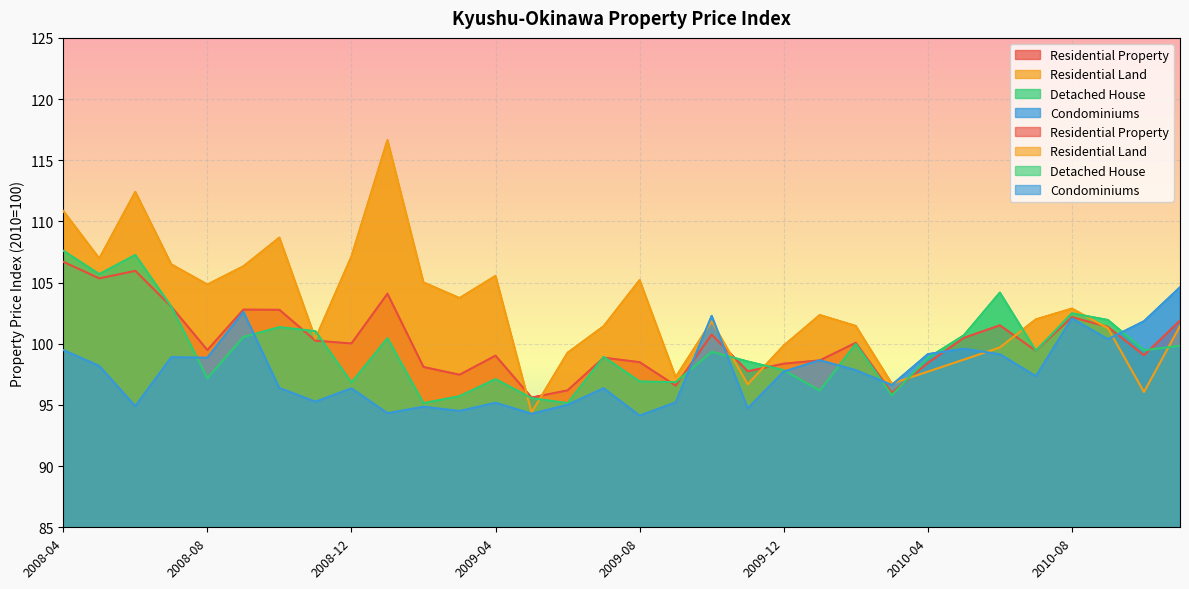

What is the difference between the maximum and minimum values in the Residential Land series?

22.3